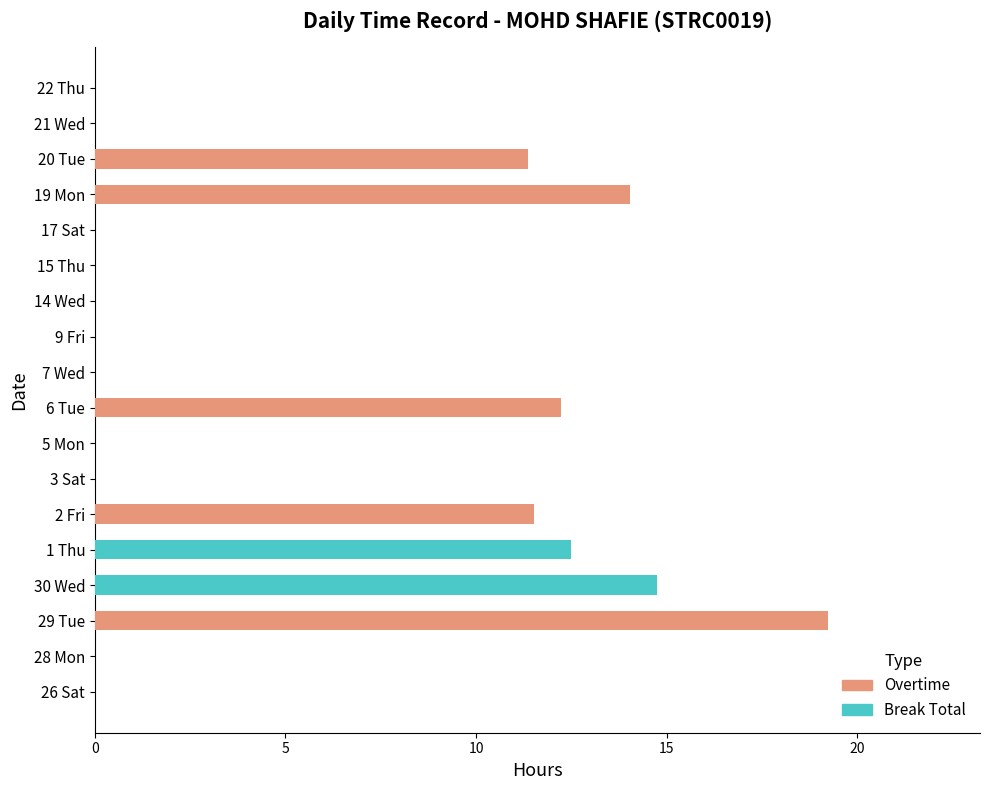

At which category is the sum across all series the highest?

29 Tue